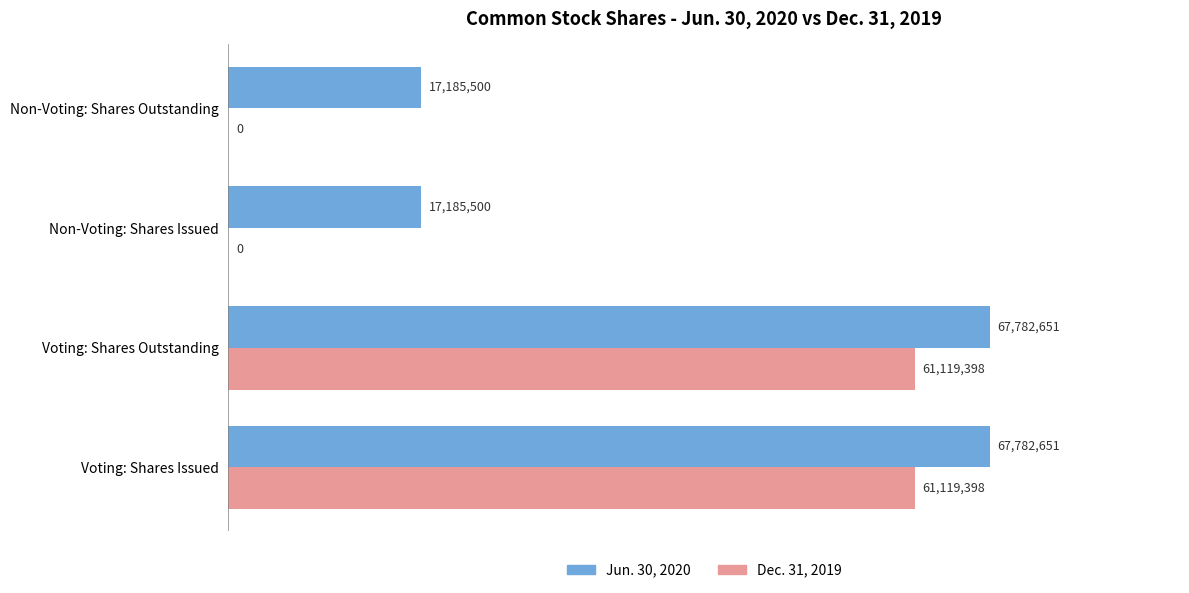

What is the greatest value displayed?

67782651